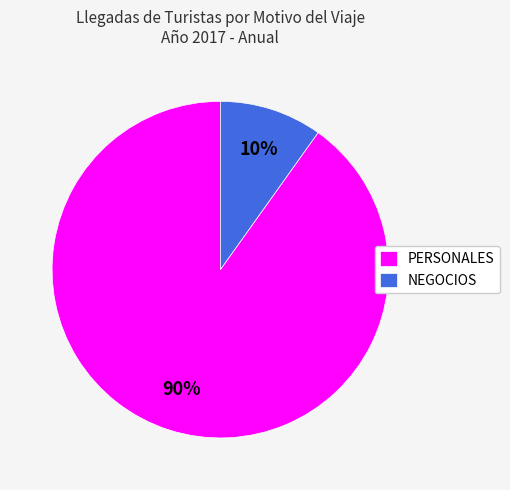

Count the number of slices in the pie.

2